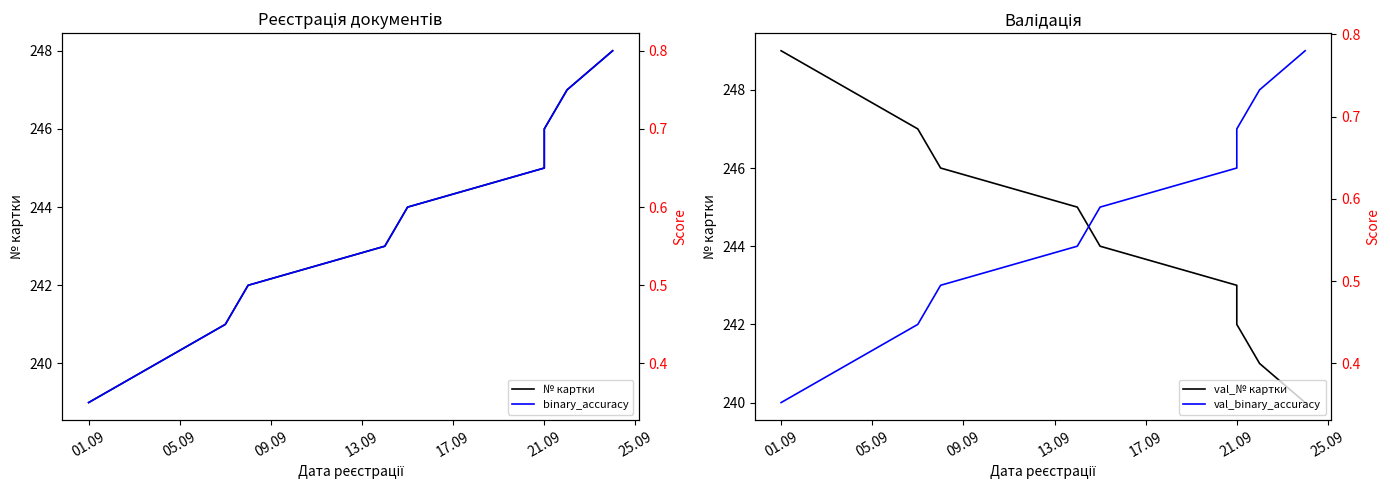

Is this an area chart (filled region under the line)?

No